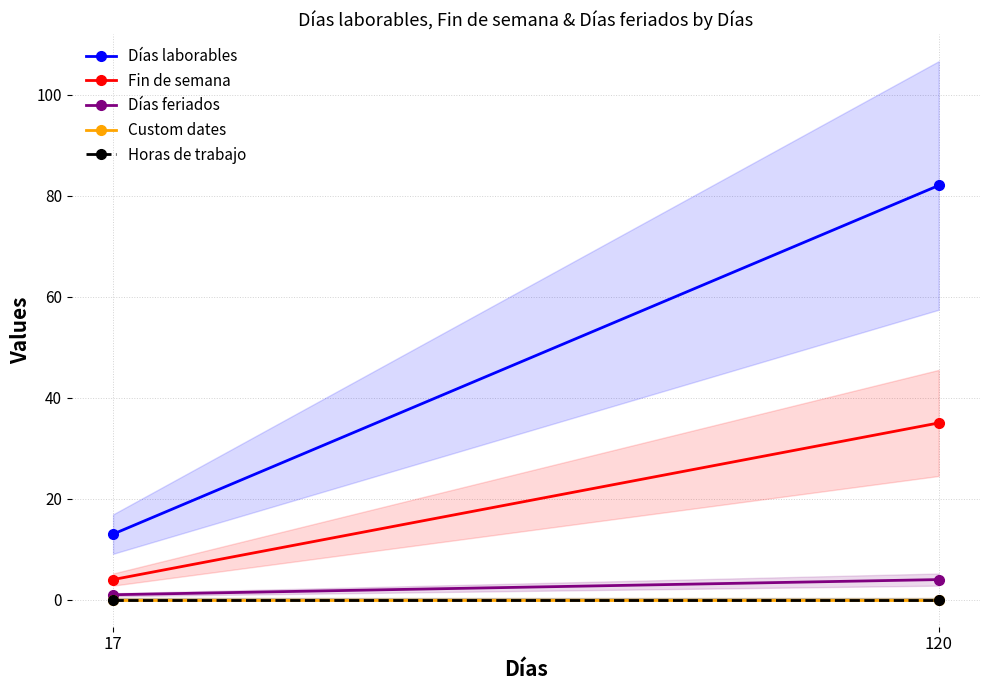

Rank the categories by Horas de trabajo value from highest to lowest.

17, 120